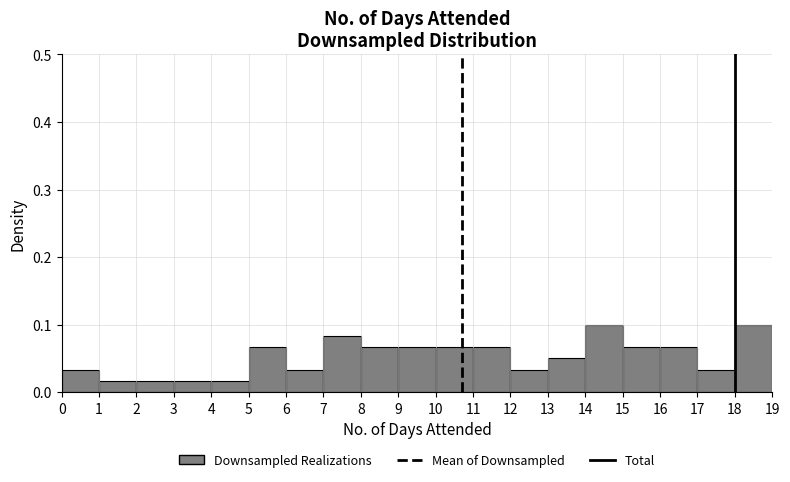

Reading left to right, list every bar in this chart as the range it spans on the x-axis followed by its height. The values are not printed on the chart, so give them approximately, as read against the axis.

0 to 1: 0.03
1 to 2: 0.02
2 to 3: 0.02
3 to 4: 0.02
4 to 5: 0.02
5 to 6: 0.07
6 to 7: 0.03
7 to 8: 0.08
8 to 9: 0.07
9 to 10: 0.07
10 to 11: 0.07
11 to 12: 0.07
12 to 13: 0.03
13 to 14: 0.05
14 to 15: 0.10
15 to 16: 0.07
16 to 17: 0.07
17 to 18: 0.03
18 to 19: 0.10